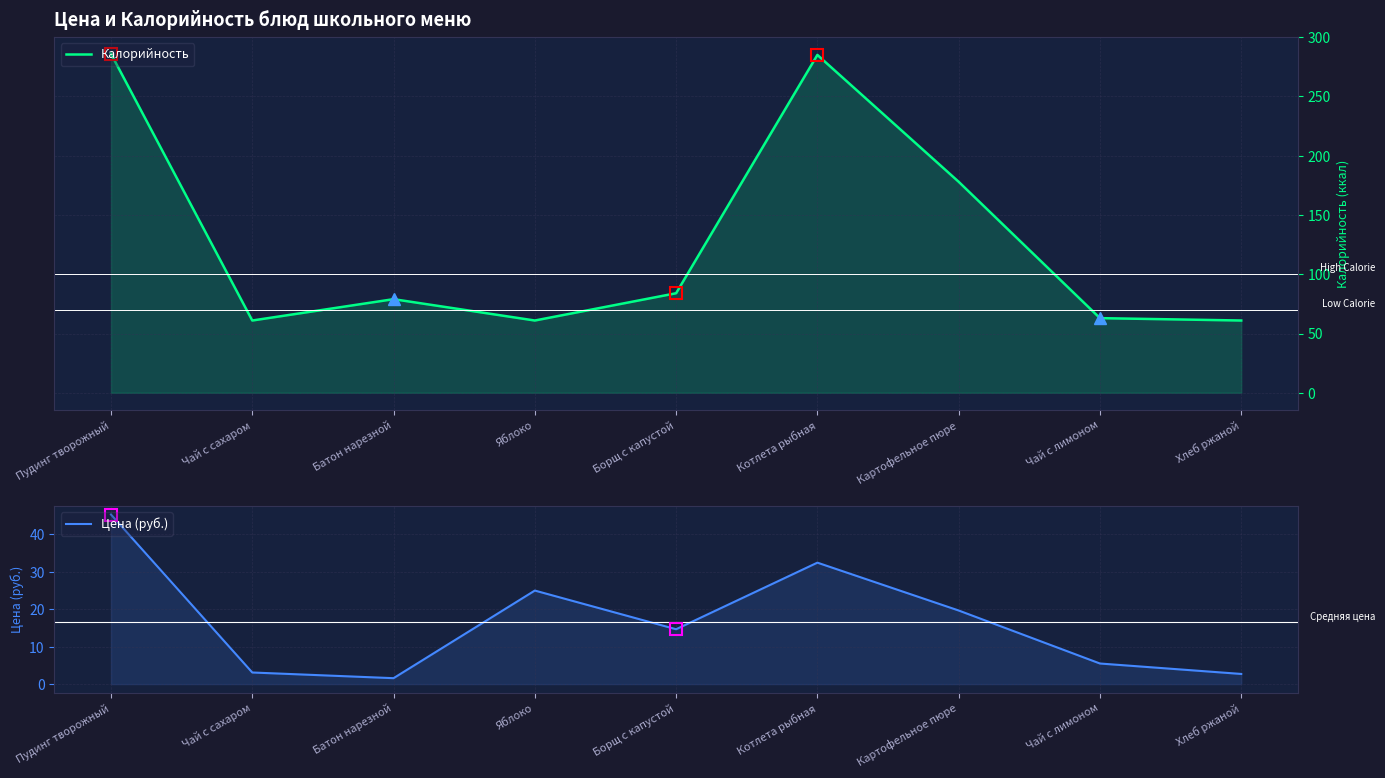

Reading left to right, transcribe all the data shown in this chart.

Калорийность: Пудинг творожный=286.0	Чай с сахаром=61.0	Батон нарезной=79.0	Яблоко=61.0	Борщ с капустой=84.0	Котлета рыбная=285.0	Картофельное пюре=178.0	Чай с лимоном=63.0	Хлеб ржаной=61.0
Цена (руб.): Пудинг творожный=45.3	Чай с сахаром=3.1	Батон нарезной=1.6	Яблоко=25.0	Борщ с капустой=14.7	Котлета рыбная=32.5	Картофельное пюре=19.7	Чай с лимоном=5.5	Хлеб ржаной=2.7